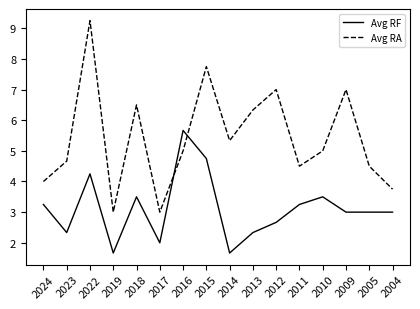

Count the number of categories in the chart.

16